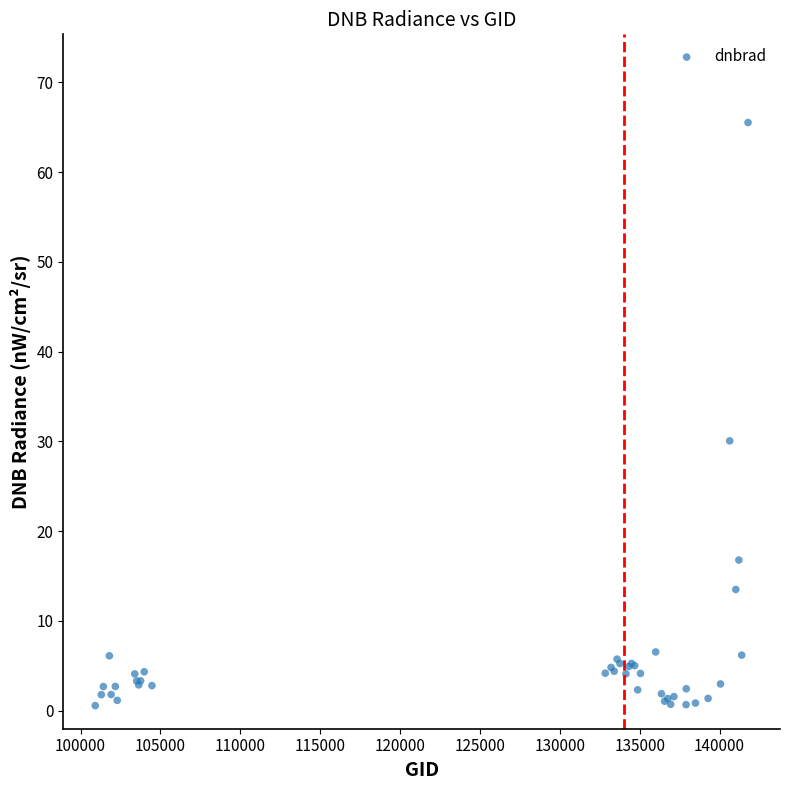

What Y value in the scatter plot is closest to 33?

30.1